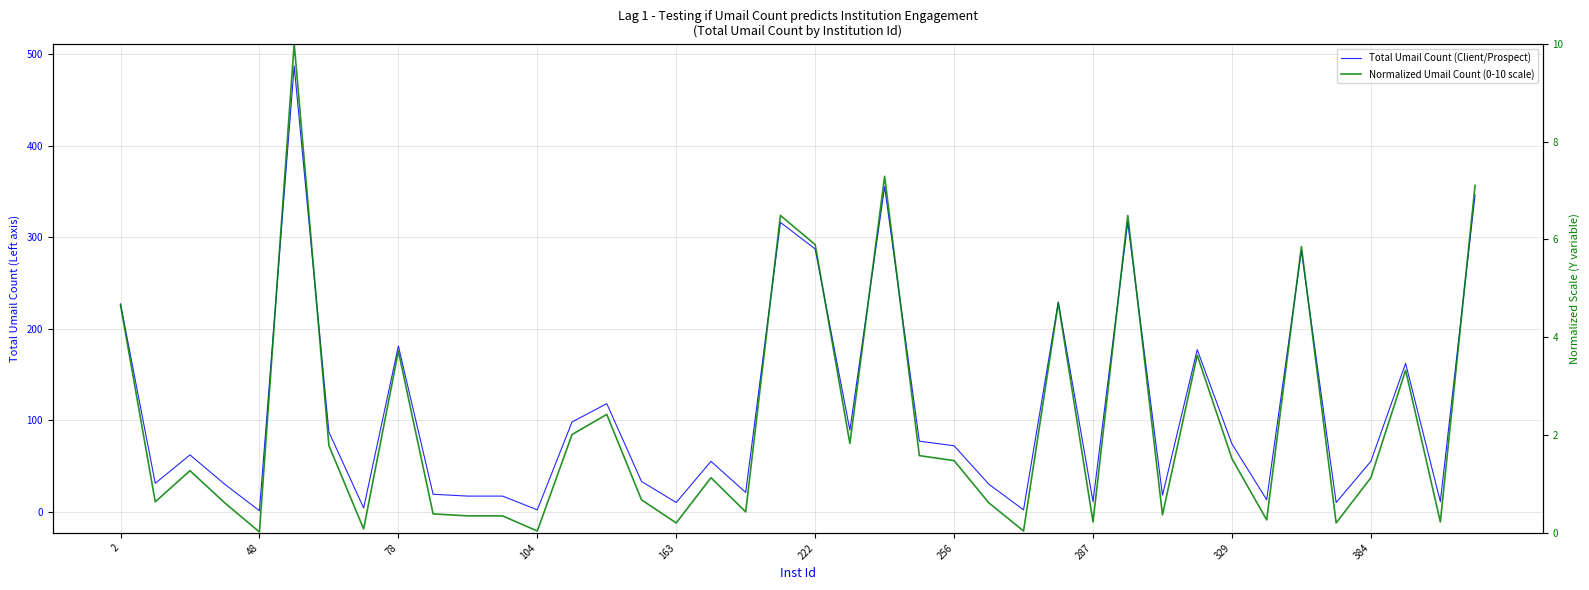

The value of Total Umail Count (Client/Prospect) at 287 is 2.1. True or false?

False